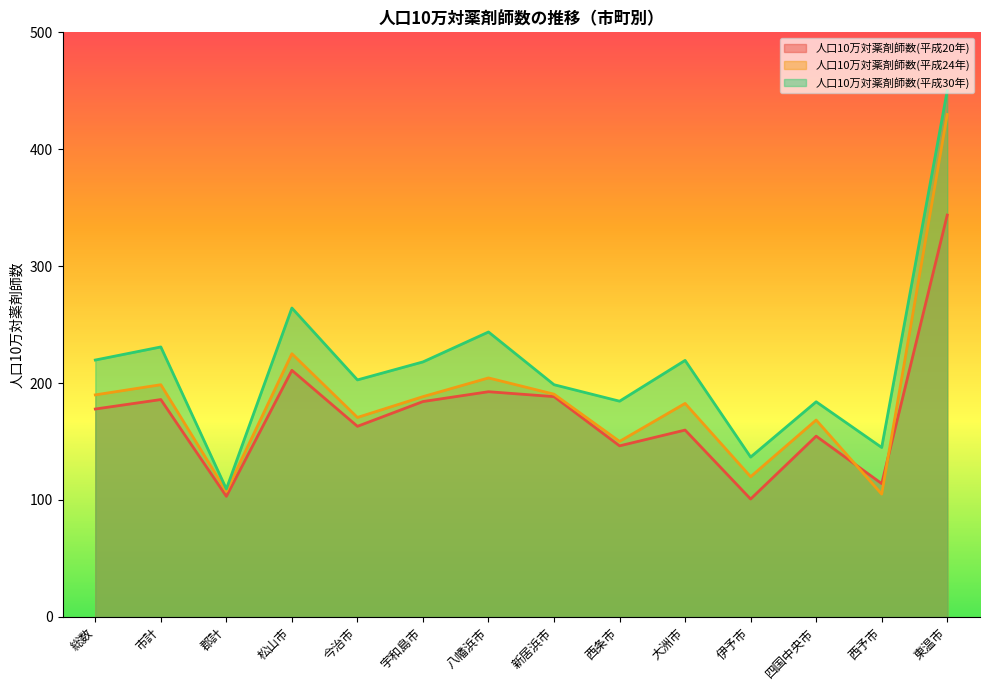

Which series has the widest spread of values?

人口10万対薬剤師数(平成30年)